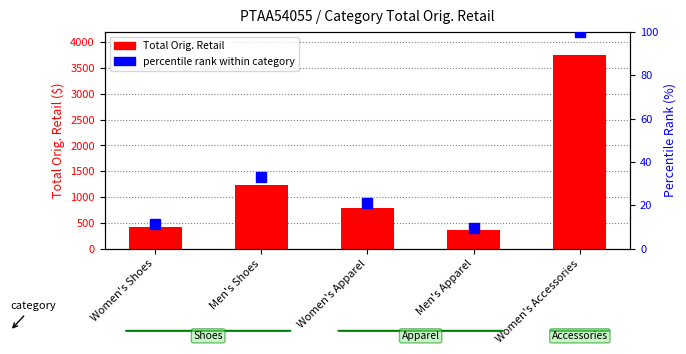

Which category has the highest value in the Total Orig. Retail series?

Women's Accessories